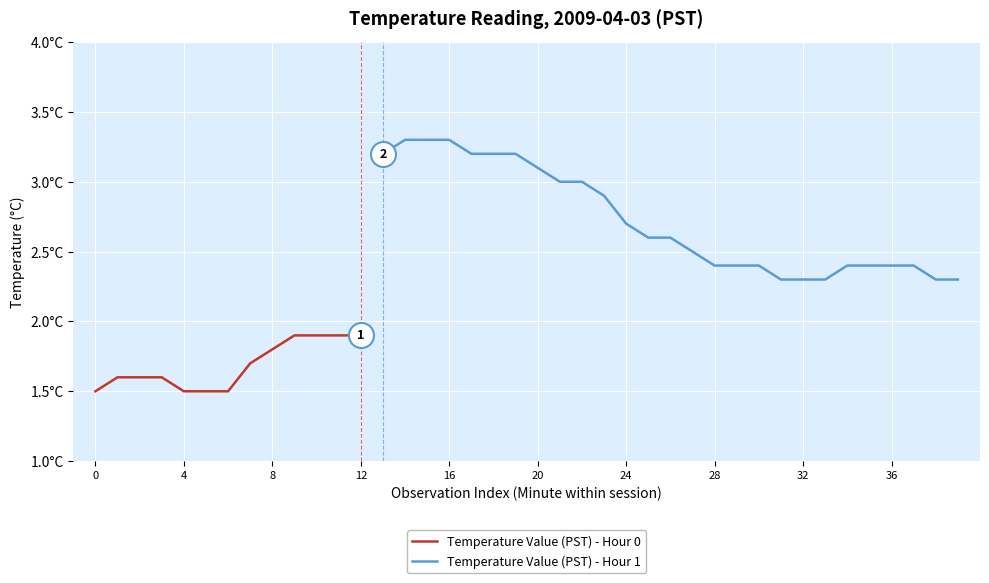

At which label does the data first exceed 2?

13